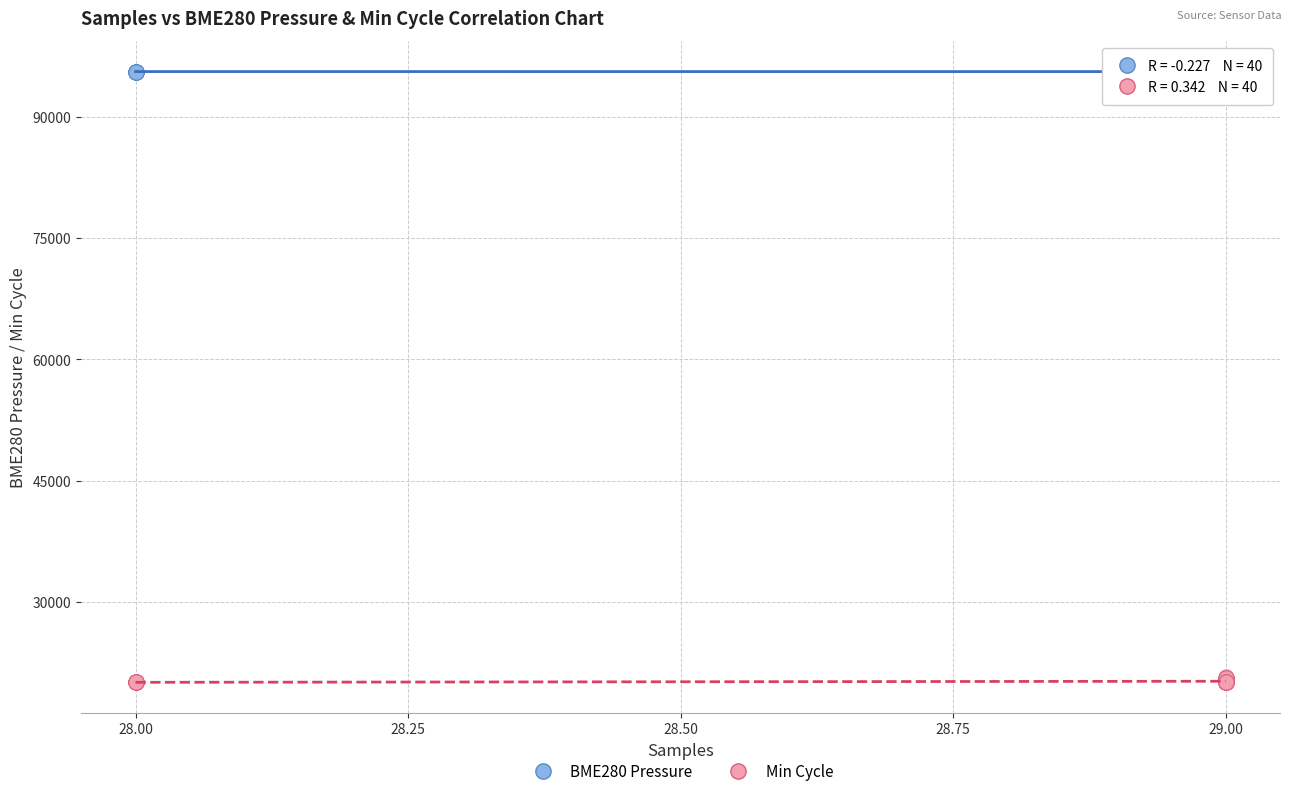

Which series contains the lowest Y value?

Min Cycle